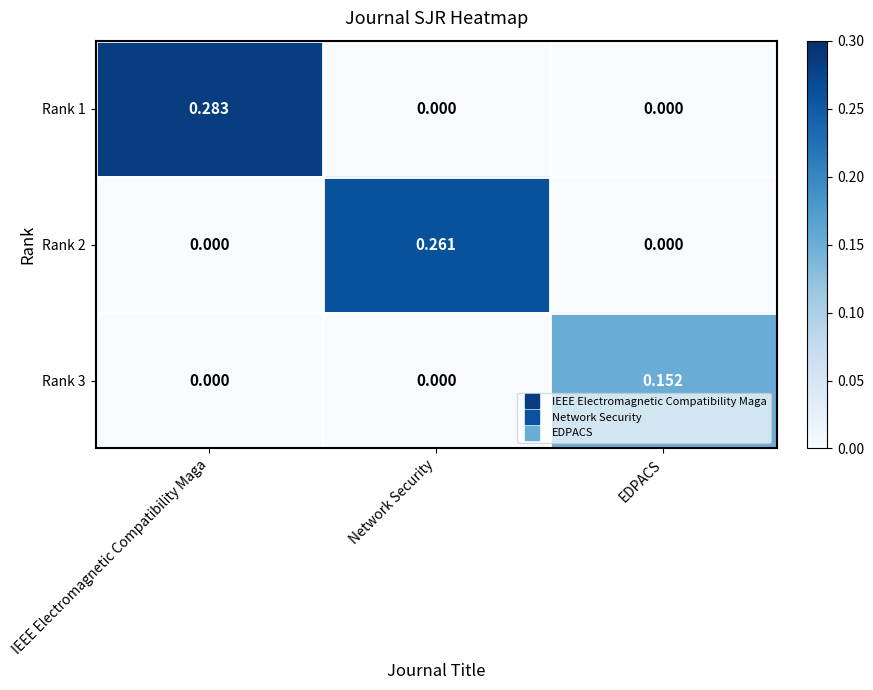

Is the value of Rank 2 at Network Security greater than the value of Rank 1 at Network Security?

Yes